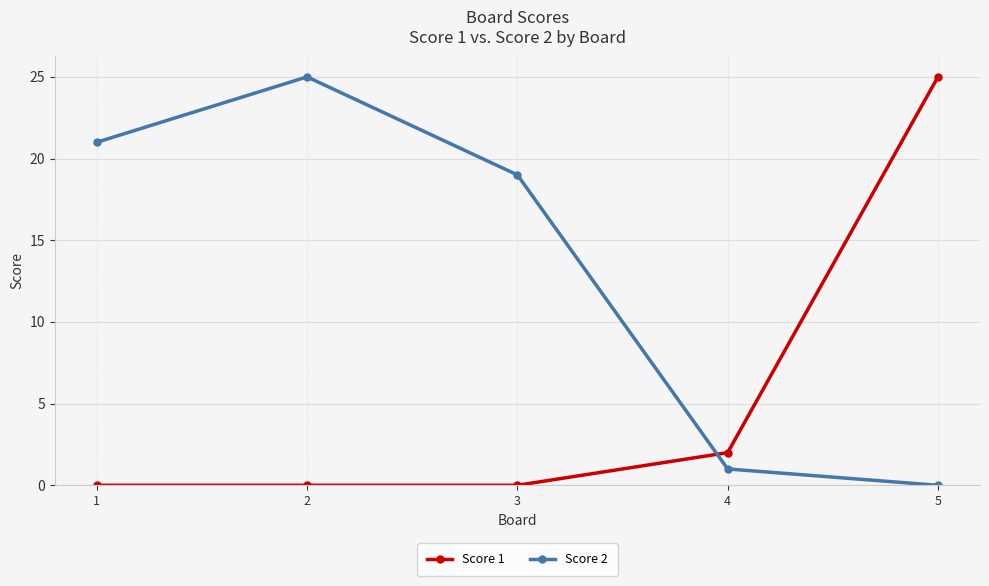

True or false: Score 2 and Score 1 cross at least once.

True